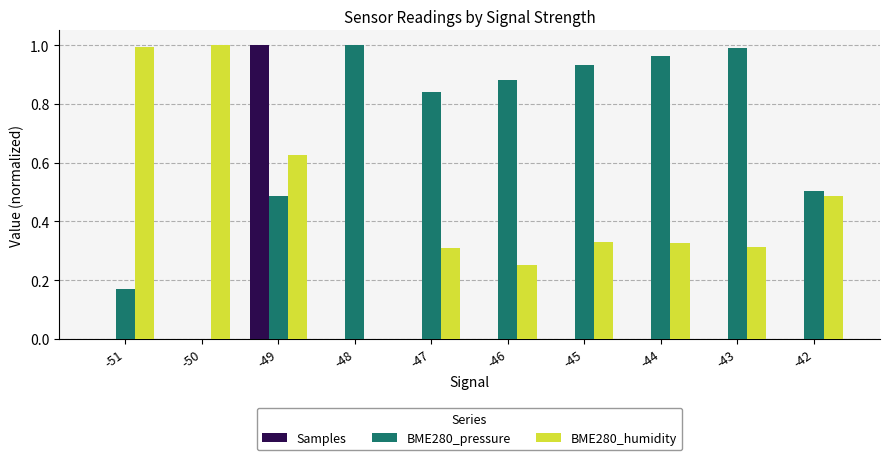

The BME280_humidity series shows 0.5 at -45. True or false?

False